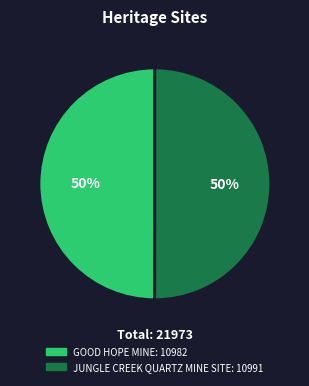

What percentage is the GOOD HOPE MINE slice, to the nearest percent?

50%